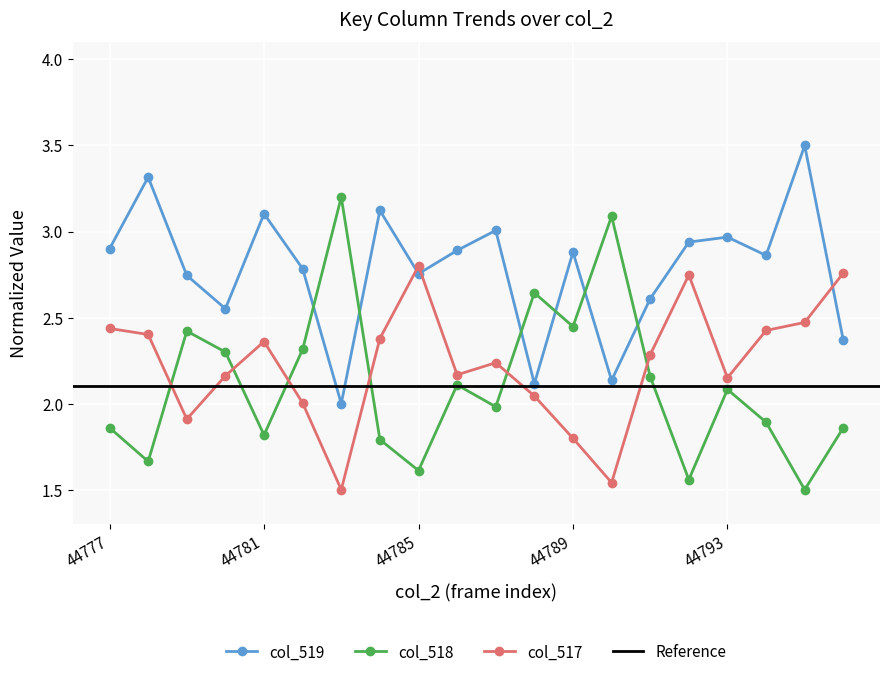

Between which two adjacent categories do col_518 and col_519 first intersect?

44782 and 44783